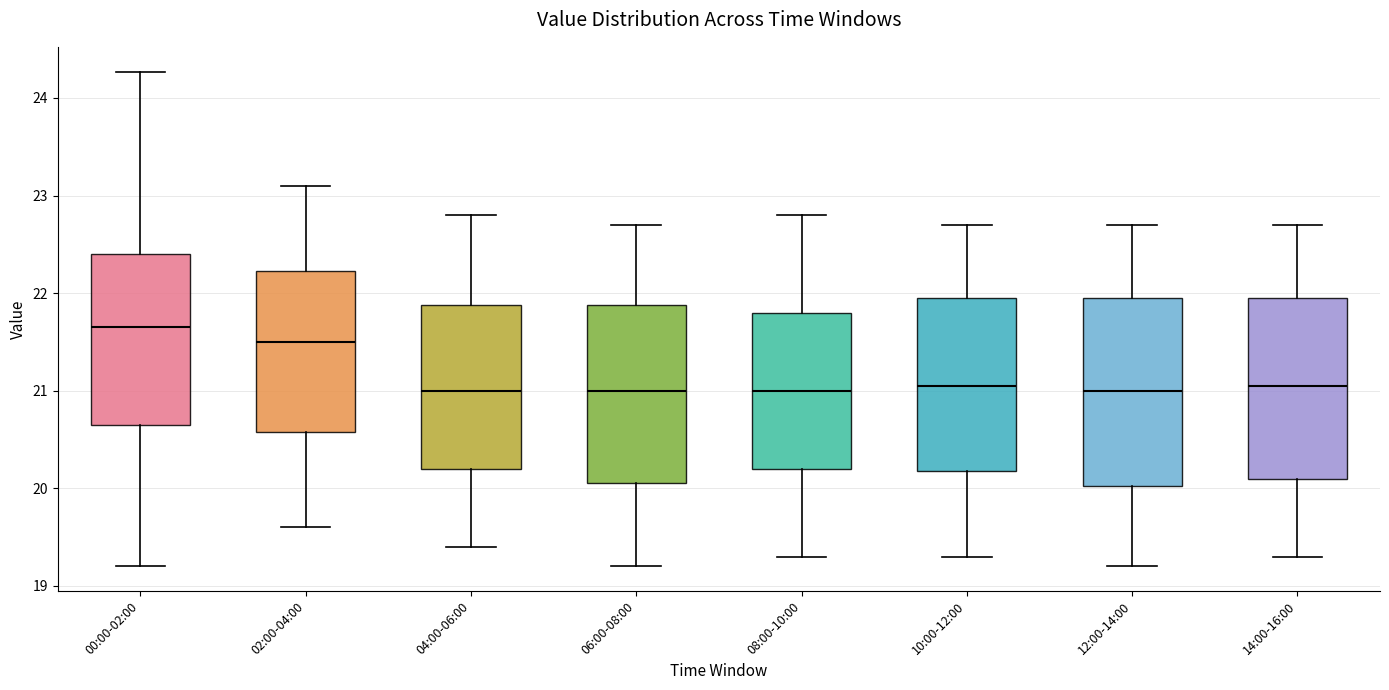

Reading left to right, transcribe this box plot: for each box, give where its median line is, the range the box spans, and where its two whiskers end, as read against the y-axis. The values are not printed on the chart, so give them approximately, as read against the axis.

00:00-02:00: median 21.7, box 20.7 to 22.4, whiskers 19.2 to 24.3
02:00-04:00: median 21.5, box 20.6 to 22.2, whiskers 19.6 to 23.1
04:00-06:00: median 21.0, box 20.2 to 21.9, whiskers 19.4 to 22.8
06:00-08:00: median 21.0, box 20.1 to 21.9, whiskers 19.2 to 22.7
08:00-10:00: median 21.0, box 20.2 to 21.8, whiskers 19.3 to 22.8
10:00-12:00: median 21.1, box 20.2 to 22.0, whiskers 19.3 to 22.7
12:00-14:00: median 21.0, box 20.0 to 22.0, whiskers 19.2 to 22.7
14:00-16:00: median 21.1, box 20.1 to 22.0, whiskers 19.3 to 22.7